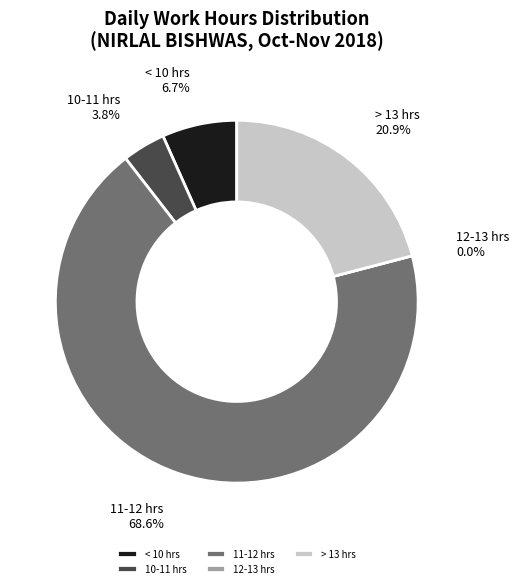

What percentage is the 20-Tue slice, to the nearest percent?

4%